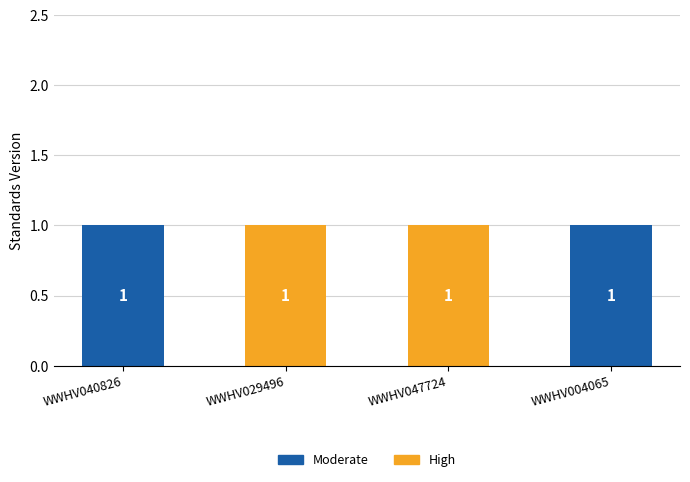

The value of Moderate at WWHV047724 is 0. True or false?

True